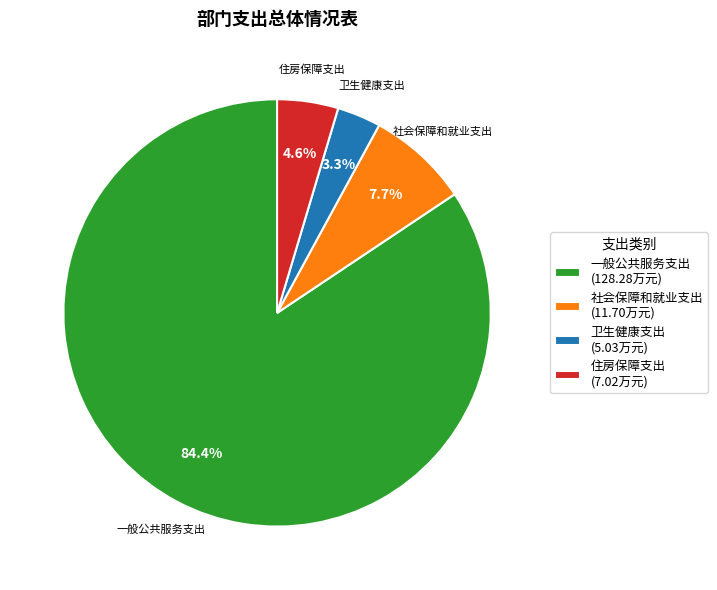

To the nearest percent, what is the combined percentage of 一般公共服务支出 and 住房保障支出?

89%